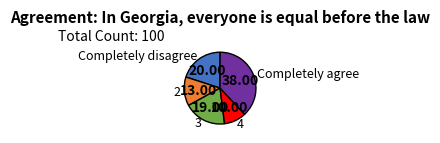

Which slice is the smallest?

4